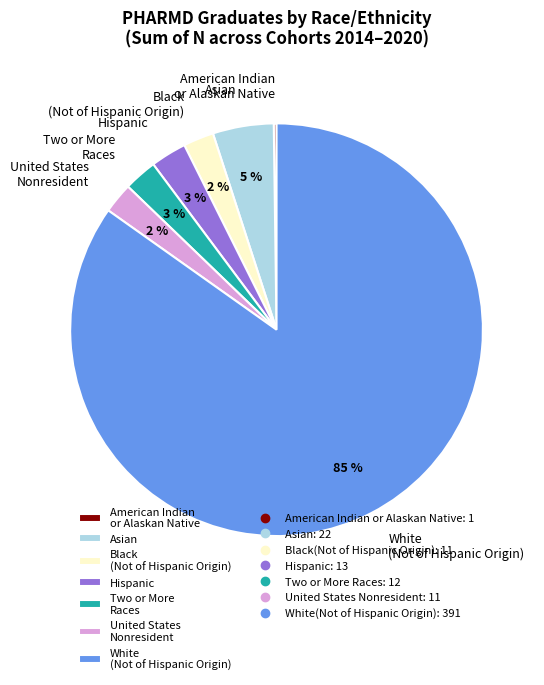

Which slice is the largest?

White (Not of Hispanic Origin)